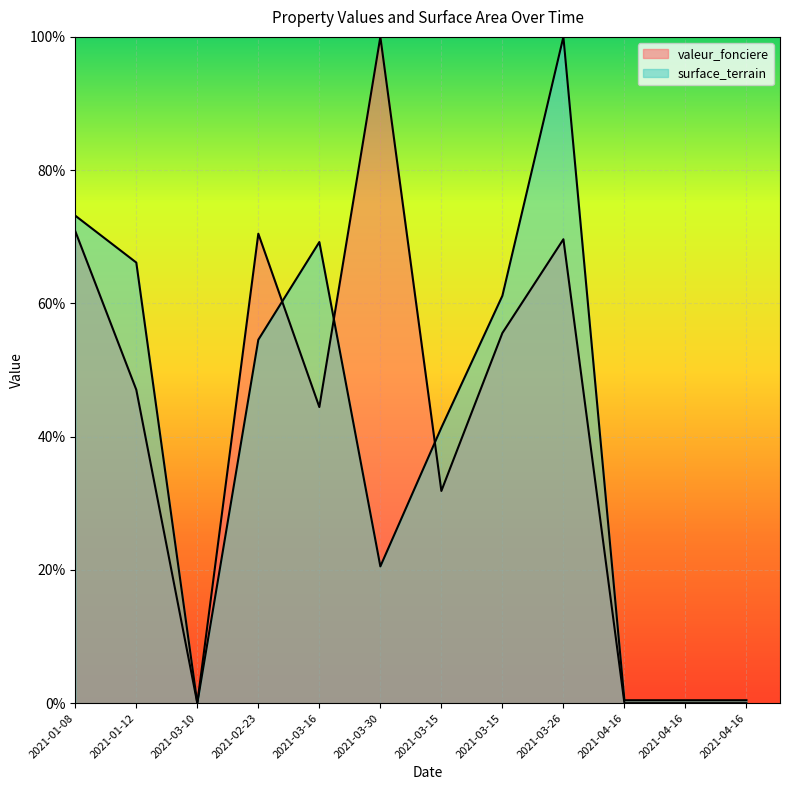

What is the average value of the surface_terrain series?

40.6